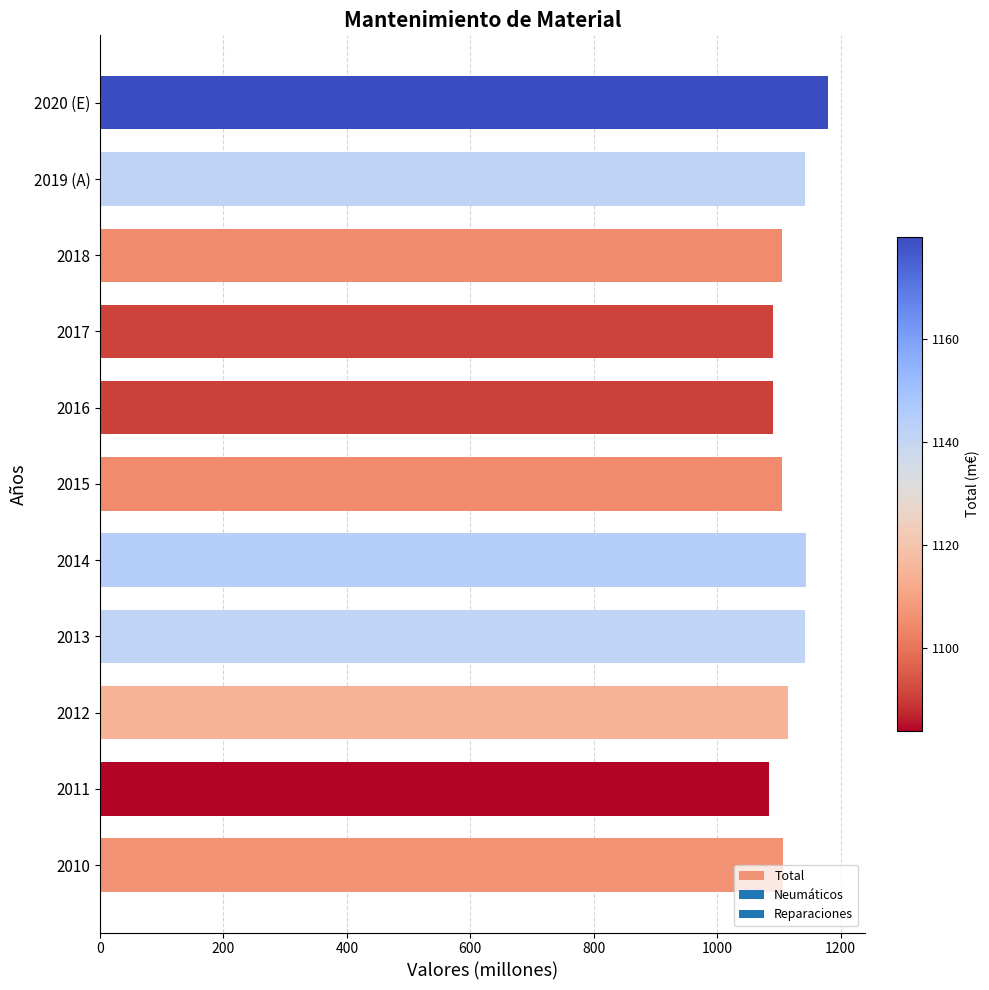

The chart shows a value of 1090.9 at 2017. True or false?

True